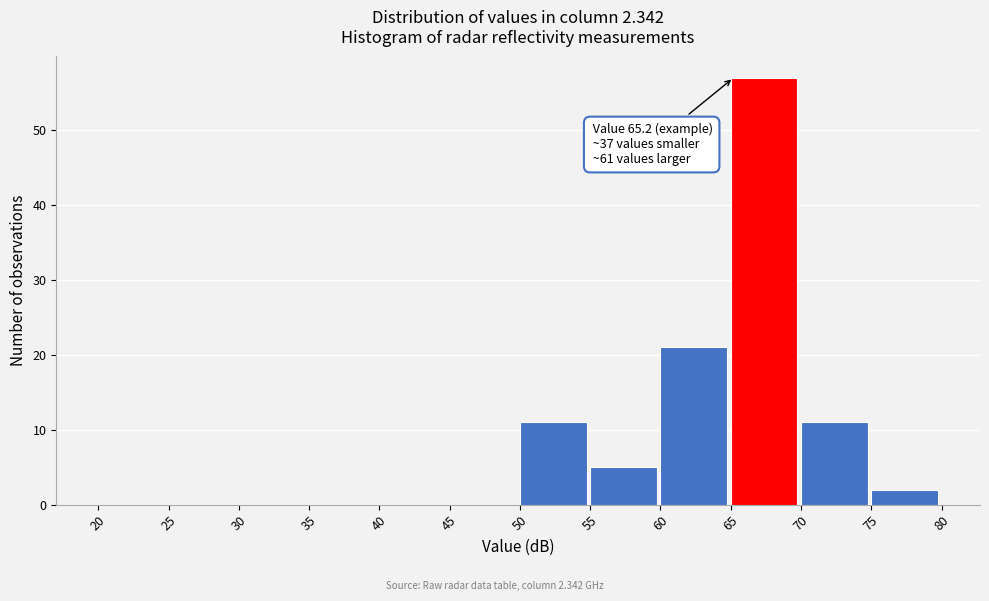

Which range on the x-axis has the tallest bar?

65 to 70